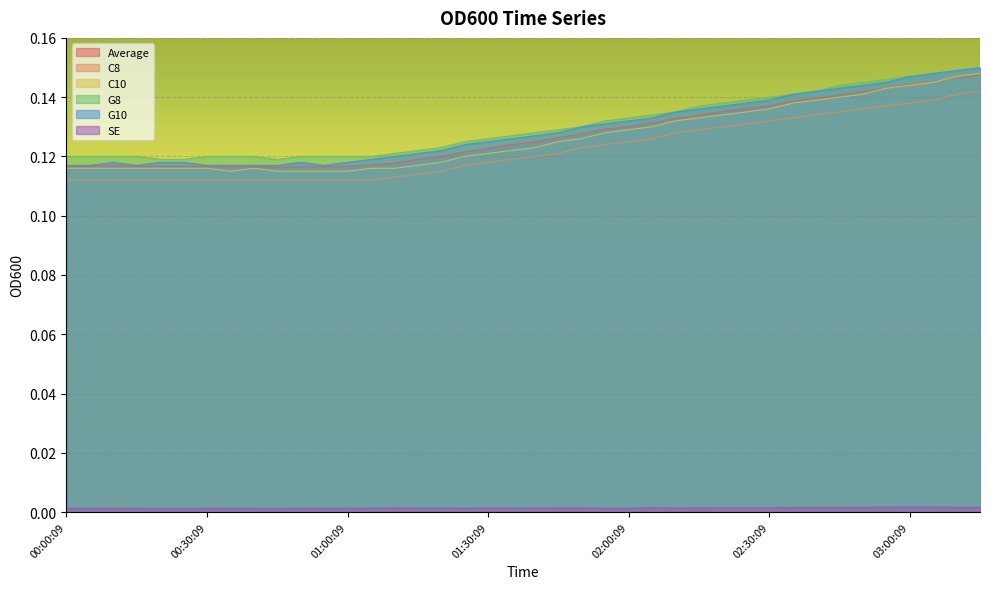

What is the value of the C8 point at the 15th from the left?

0.1